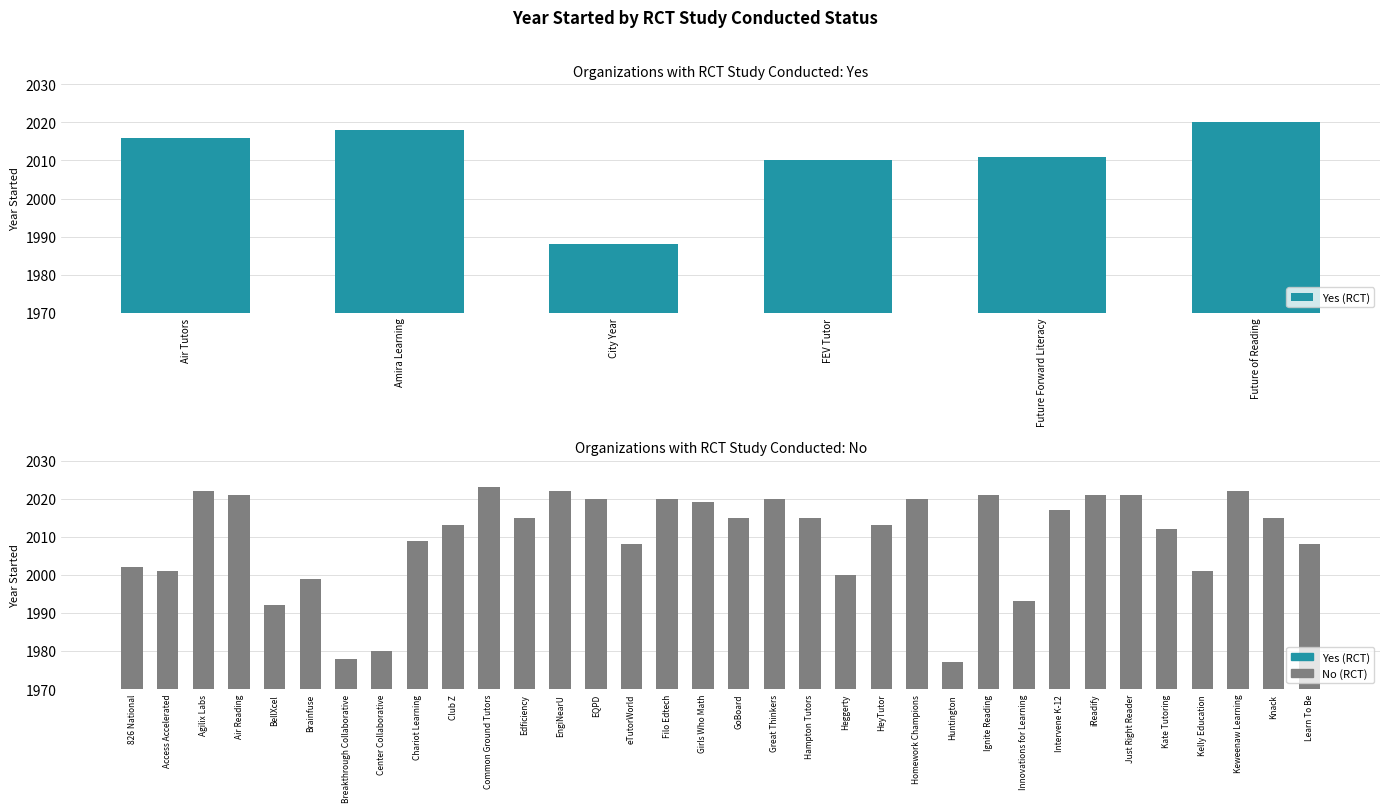

What is the total value across all series at 15?

4030